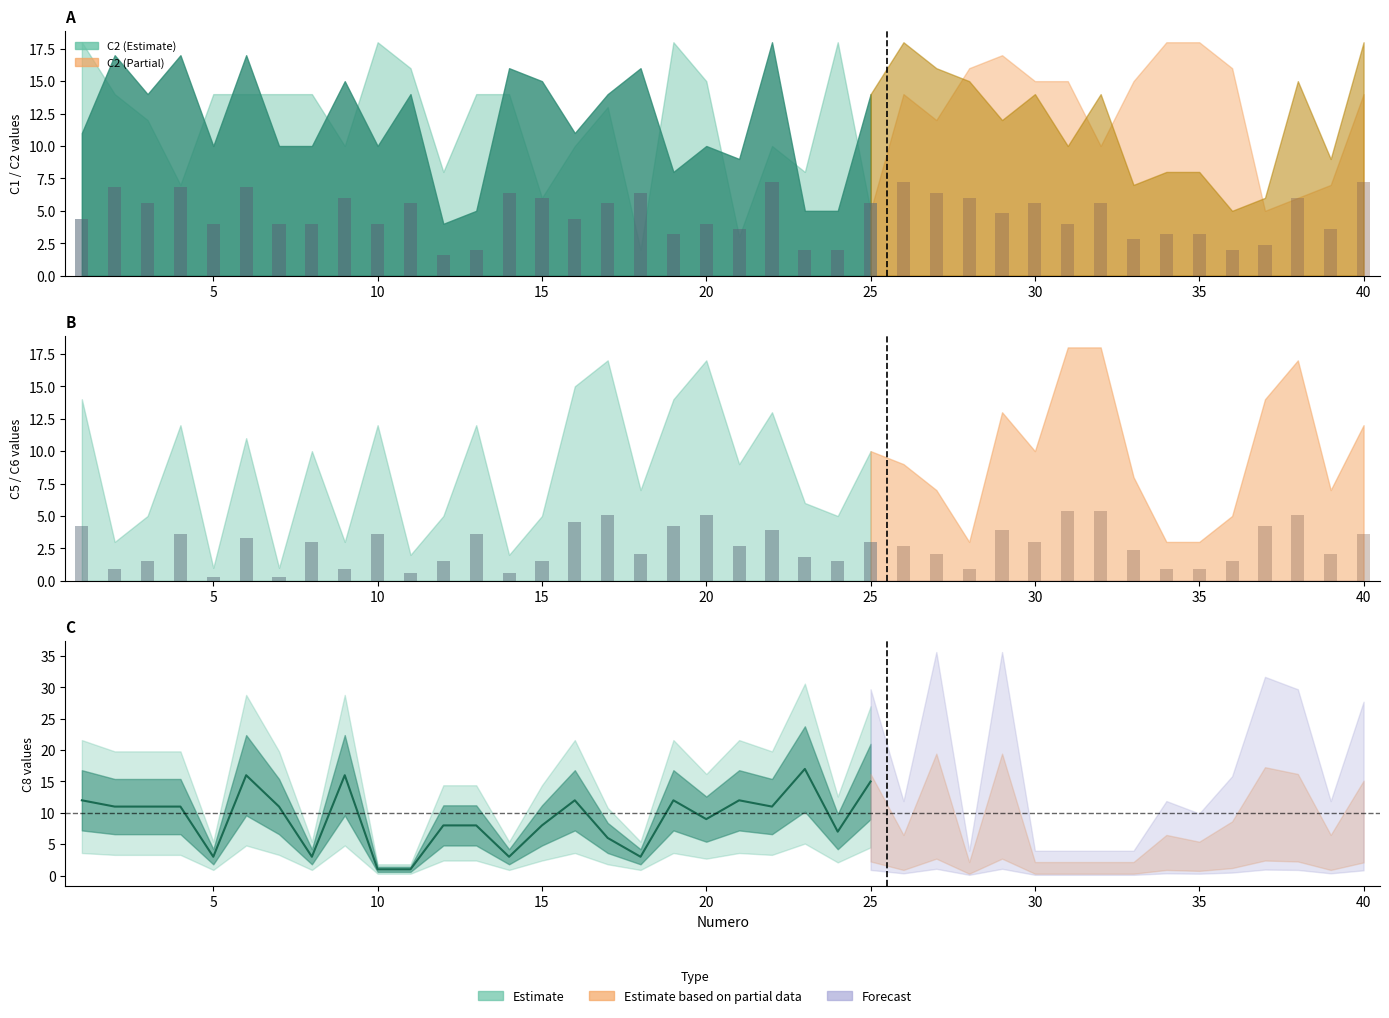

What is the difference between the second highest and minimum values in the C1 series?

14